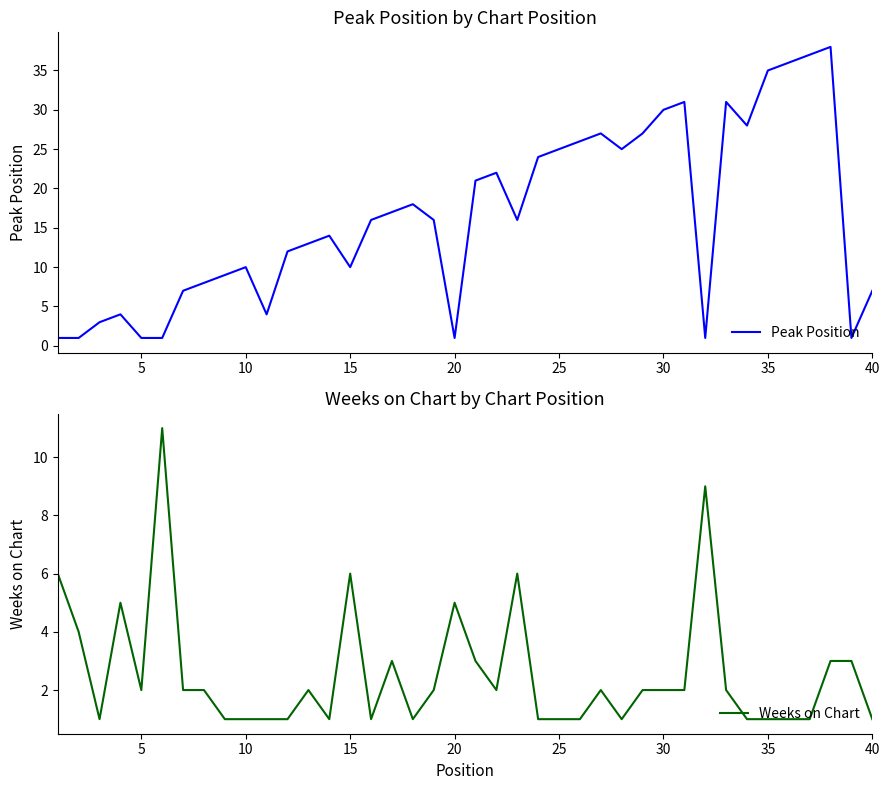

Is it true that Peak Position equals 35 at 35?

True